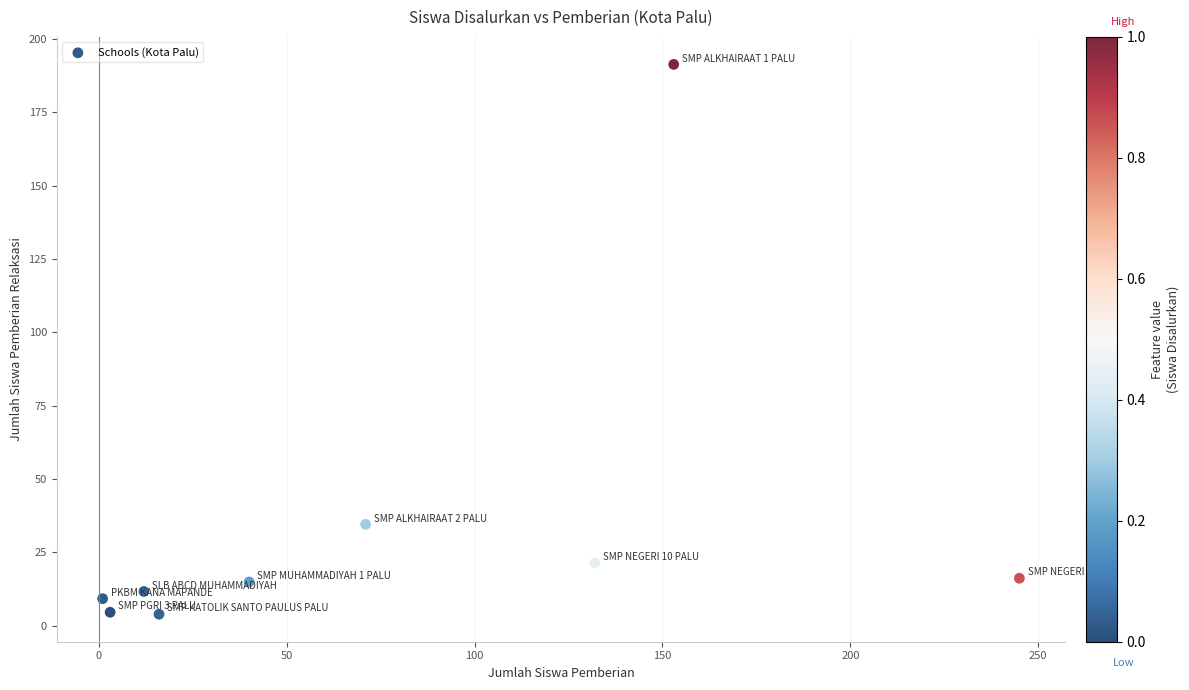

What is the average X value?

74.8